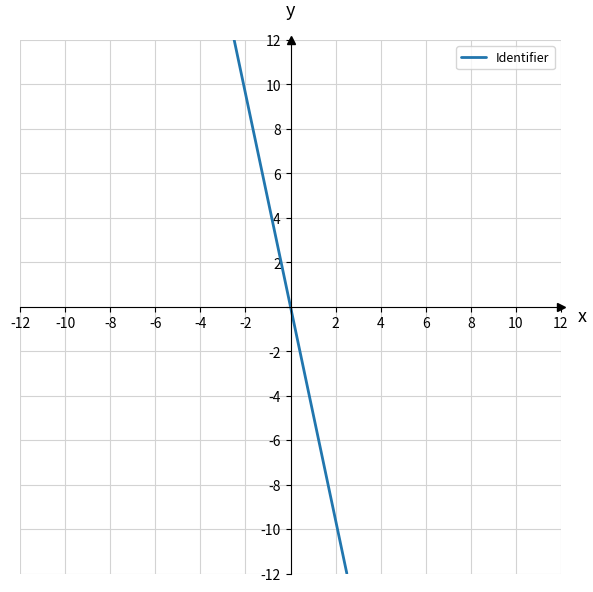

What is the difference between the maximum and second lowest values?

19.2